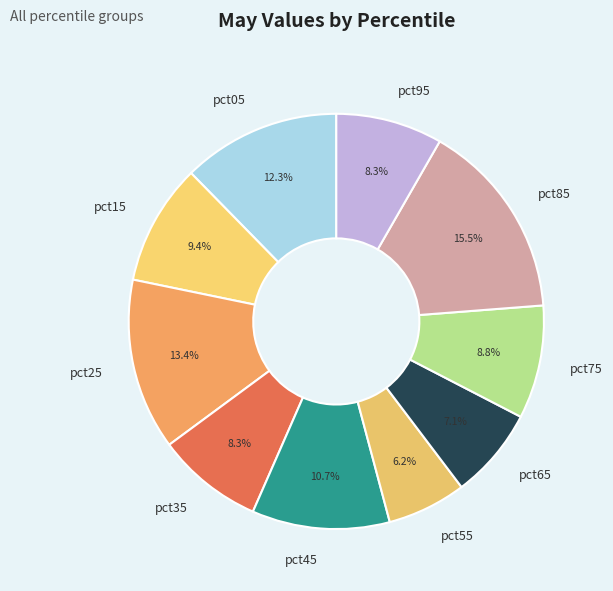

Is there a majority slice in this chart?

No